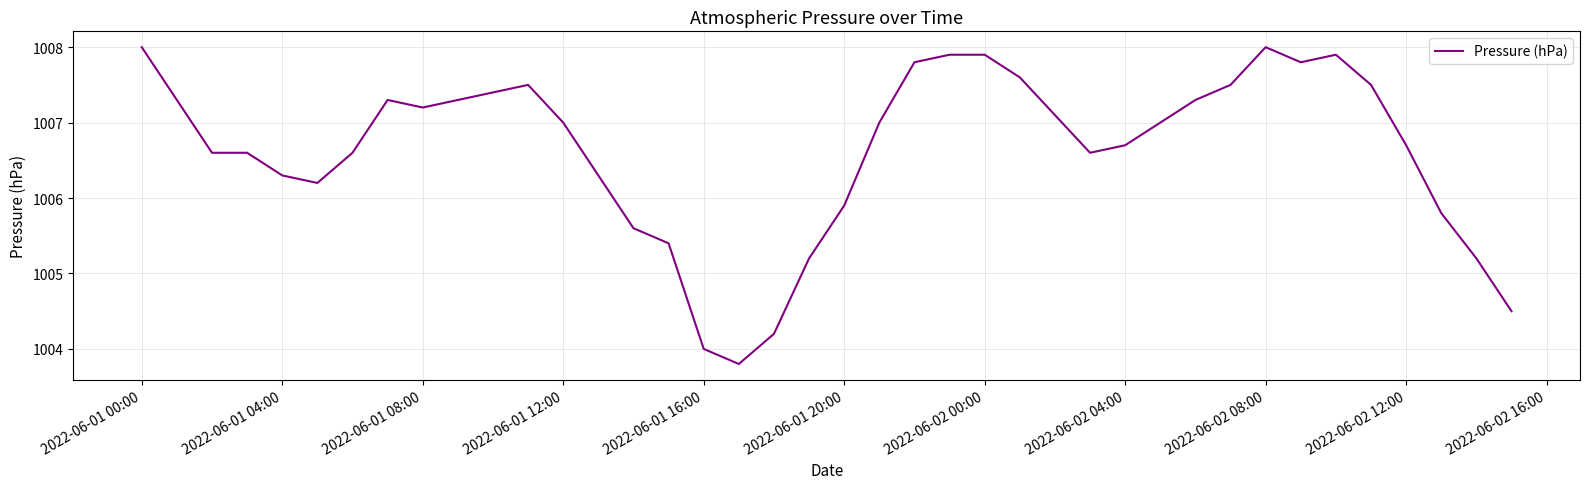

What is the maximum value shown in the chart?

1008.0